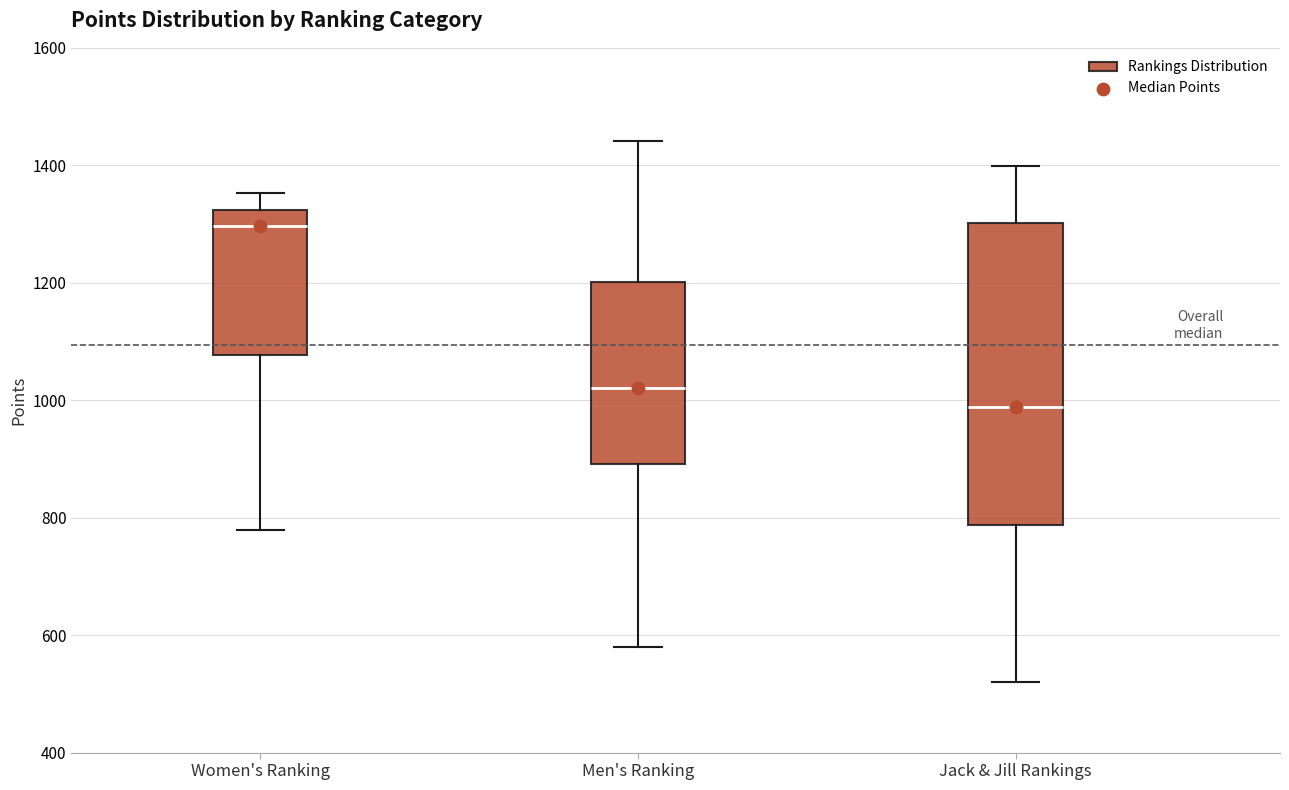

Where does the median line of the box for Jack & Jill Rankings sit on the y-axis? The values are not printed on the chart, so give them approximately, as read against the axis.

980